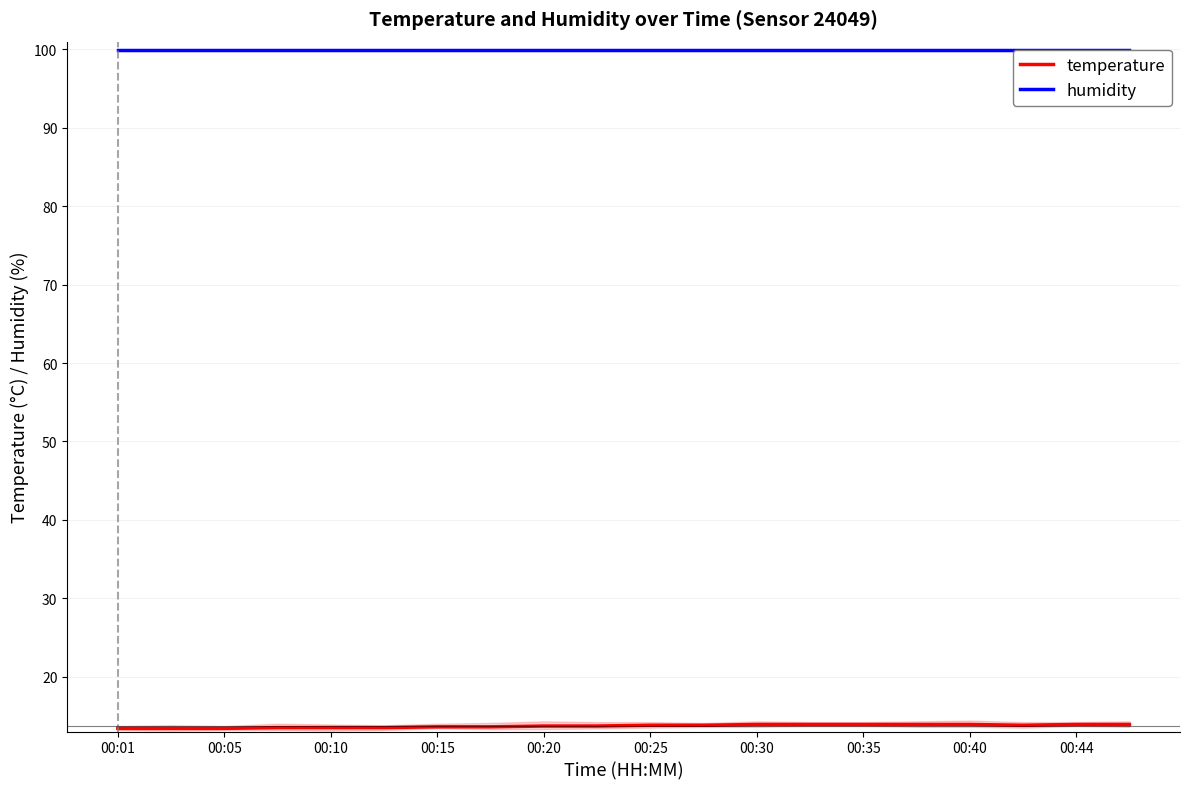

List the series in order of their peak value, lowest first.

temperature, humidity